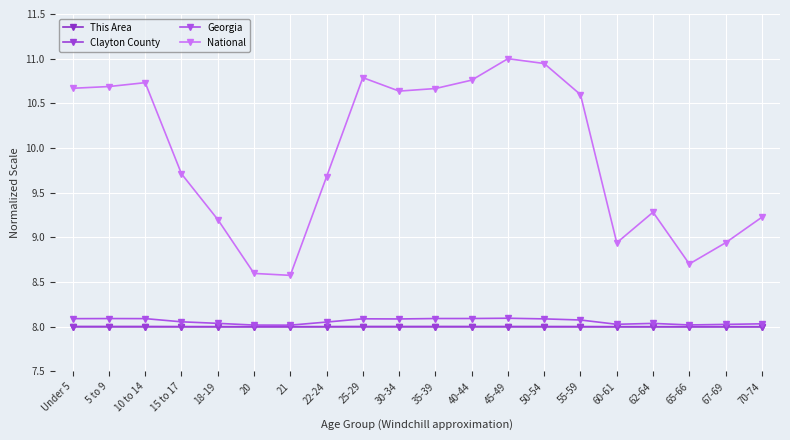

The Clayton County series shows 4.0 at 50-54. True or false?

False